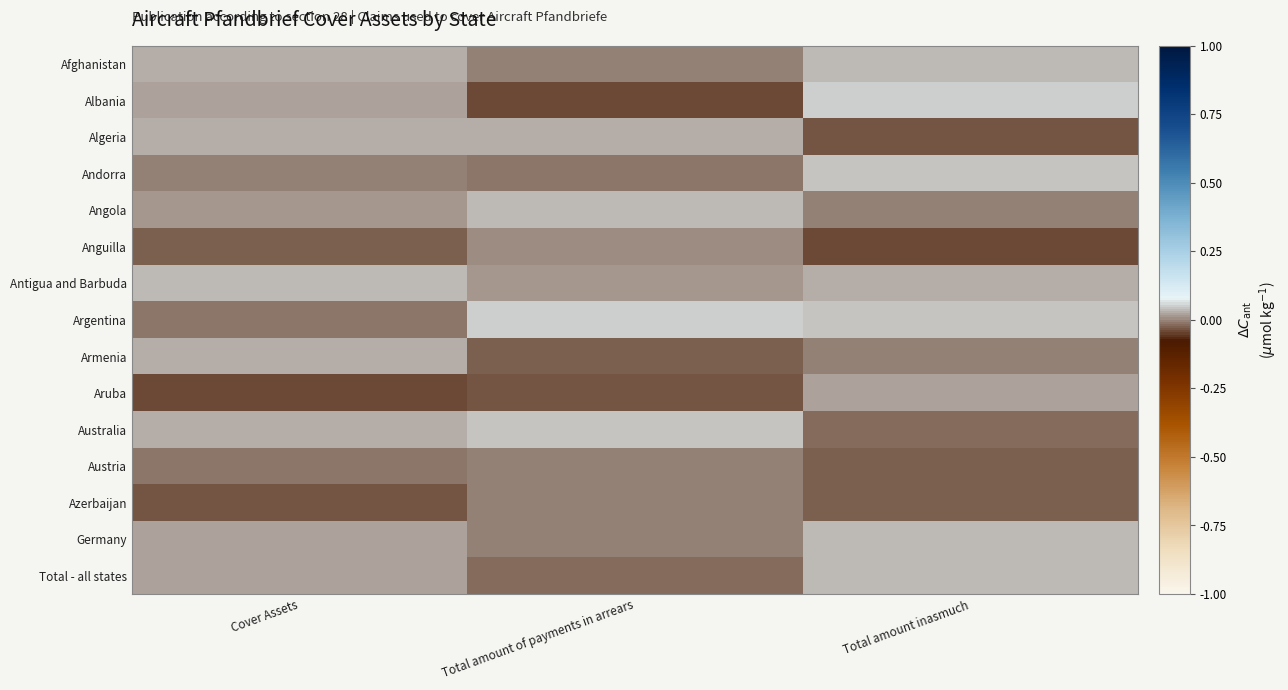

Reading left to right, transcribe all the data shown in this chart.

Afghanistan: Cover Assets=0.0	Total amount of payments in arrears=-0.0	Total amount inasmuch=0.0
Albania: Cover Assets=0.0	Total amount of payments in arrears=-0.0	Total amount inasmuch=0.0
Algeria: Cover Assets=0.0	Total amount of payments in arrears=0.0	Total amount inasmuch=-0.0
Andorra: Cover Assets=-0.0	Total amount of payments in arrears=-0.0	Total amount inasmuch=0.0
Angola: Cover Assets=0.0	Total amount of payments in arrears=0.0	Total amount inasmuch=-0.0
Anguilla: Cover Assets=-0.0	Total amount of payments in arrears=0.0	Total amount inasmuch=-0.0
Antigua and Barbuda: Cover Assets=0.0	Total amount of payments in arrears=0.0	Total amount inasmuch=0.0
Argentina: Cover Assets=-0.0	Total amount of payments in arrears=0.0	Total amount inasmuch=0.0
Armenia: Cover Assets=0.0	Total amount of payments in arrears=-0.0	Total amount inasmuch=-0.0
Aruba: Cover Assets=-0.0	Total amount of payments in arrears=-0.0	Total amount inasmuch=0.0
Australia: Cover Assets=0.0	Total amount of payments in arrears=0.0	Total amount inasmuch=-0.0
Austria: Cover Assets=-0.0	Total amount of payments in arrears=-0.0	Total amount inasmuch=-0.0
Azerbaijan: Cover Assets=-0.0	Total amount of payments in arrears=-0.0	Total amount inasmuch=-0.0
Germany: Cover Assets=0.0	Total amount of payments in arrears=-0.0	Total amount inasmuch=0.0
Total - all states: Cover Assets=0.0	Total amount of payments in arrears=-0.0	Total amount inasmuch=0.0